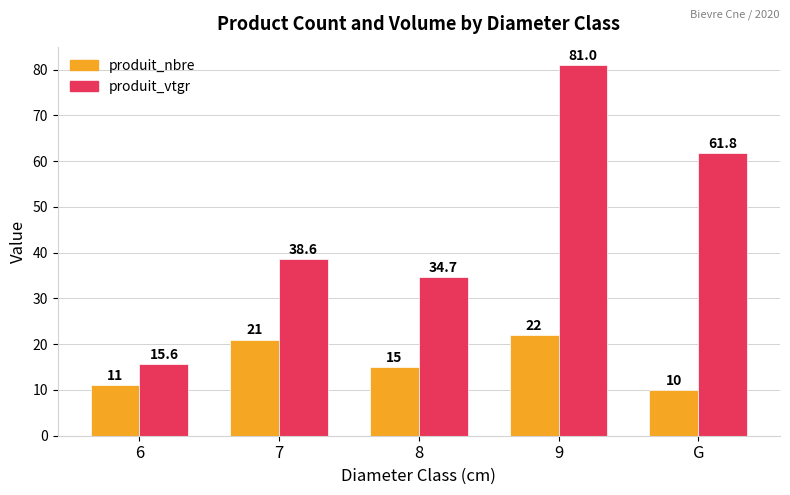

What is the maximum value for produit_nbre?

22.0